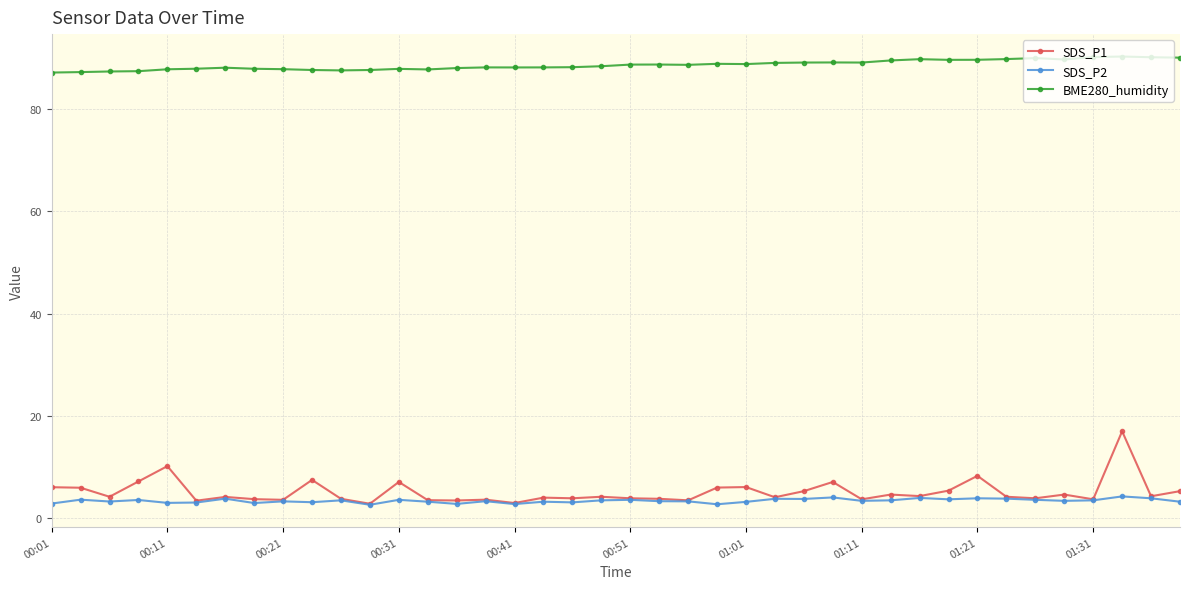

Which series has the largest total across all categories?

BME280_humidity